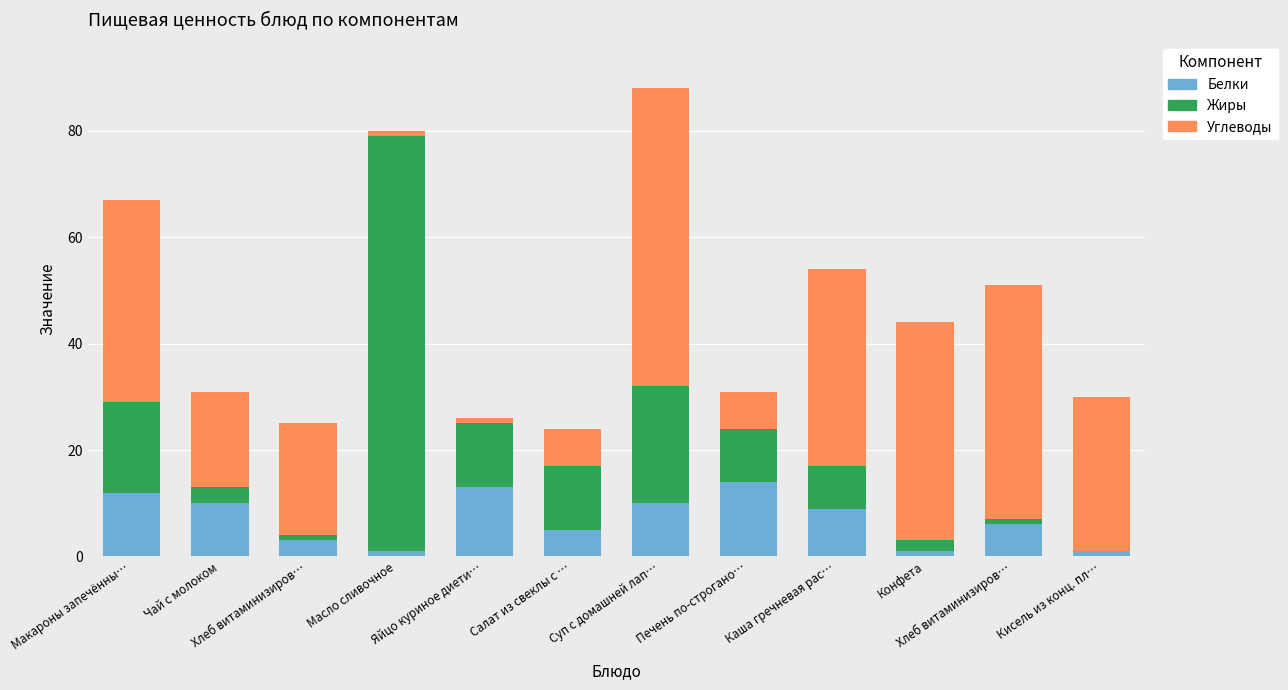

Is it true that Углеводы equals 33 at Суп с домашней лап…?

False